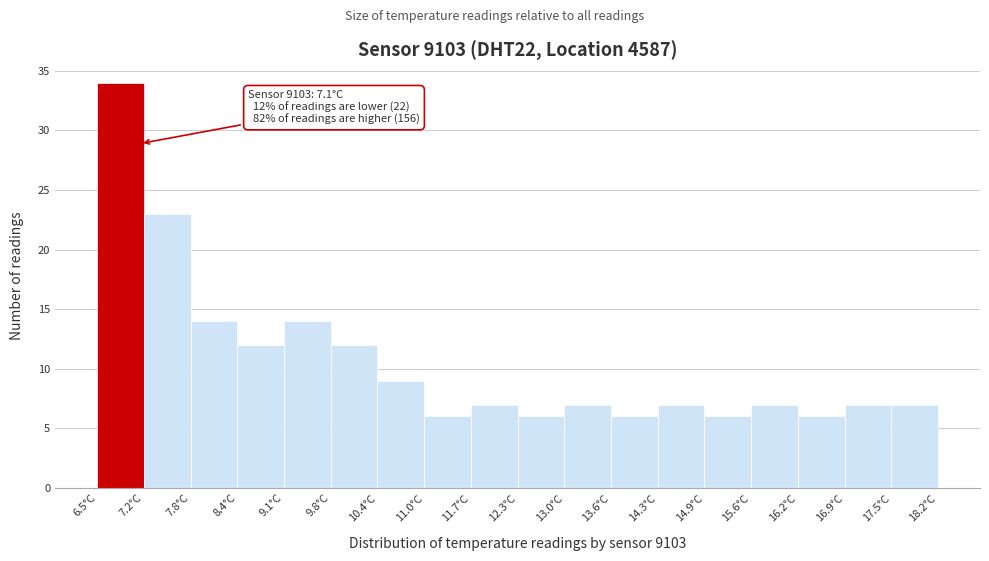

Over which range of the x-axis is the bar tallest?

6.50 to 7.15